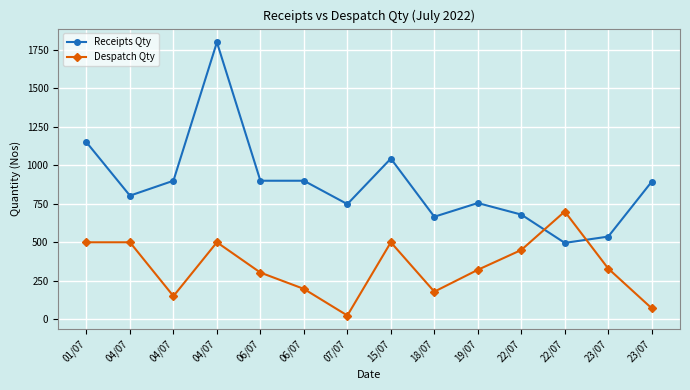

Does the chart have visible grid lines?

Yes